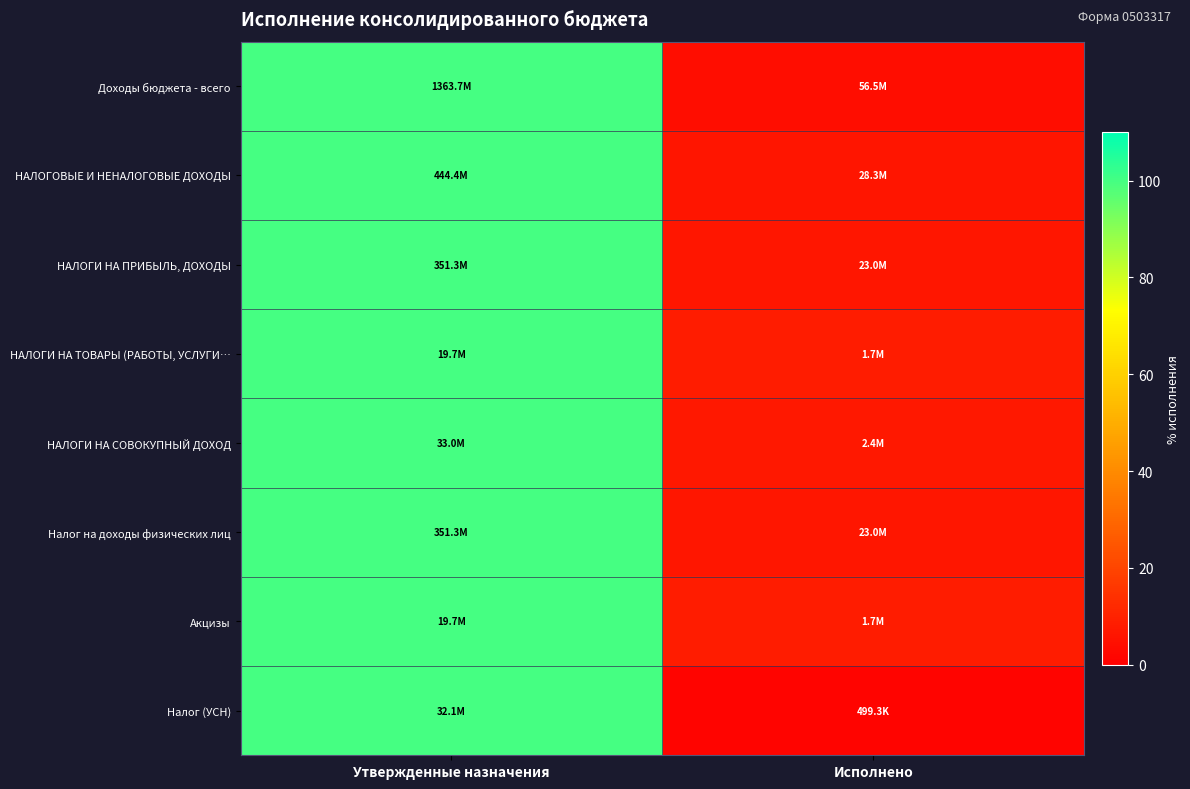

Which label corresponds to the smallest value in the chart?

Исполнено